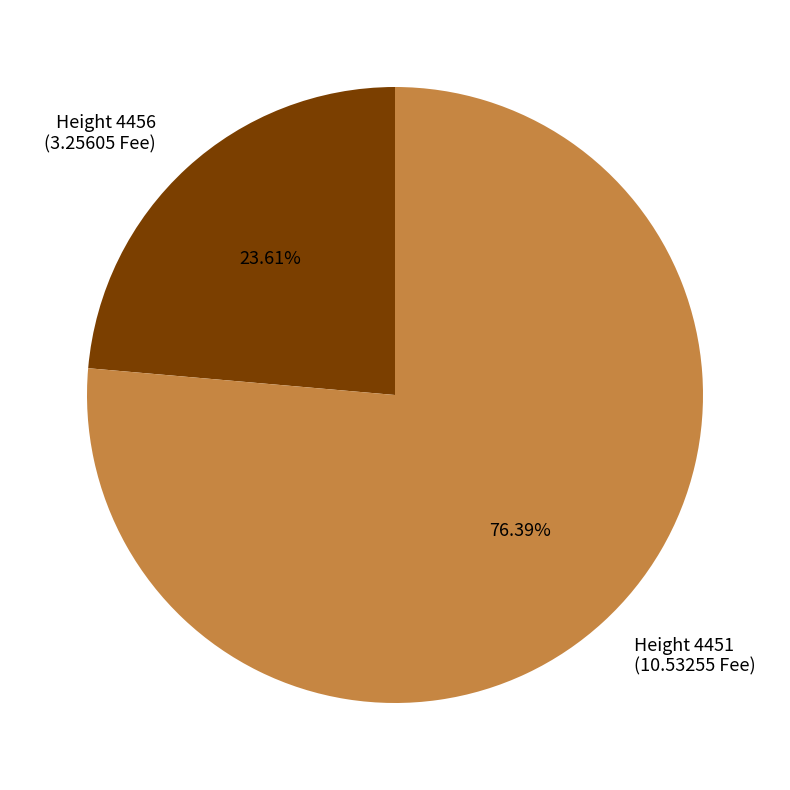

What is the largest slice in the pie chart?

Height 4451 (10.53255 Fee)